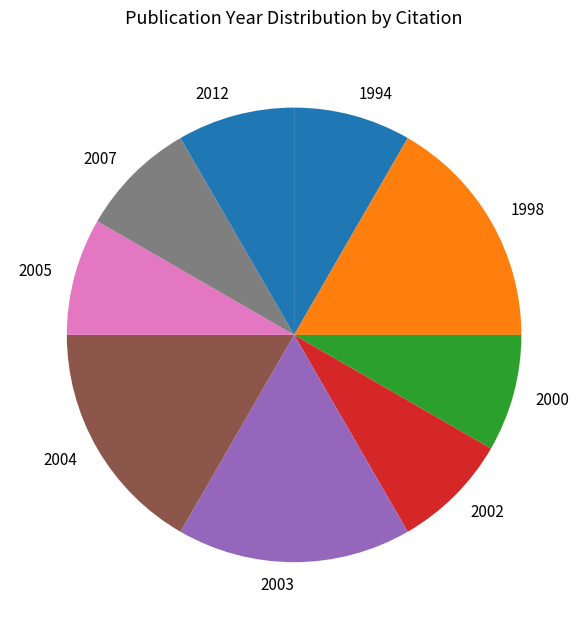

Is the sum of 2012 and 2007 greater than half?

No